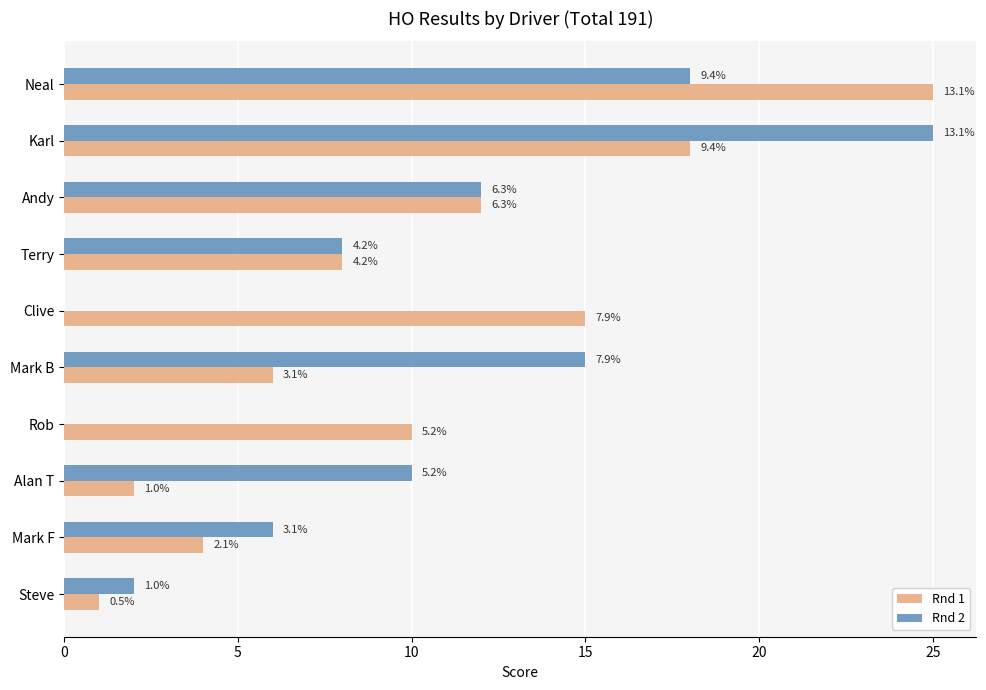

What is the average value of the Rnd 1 series?

10